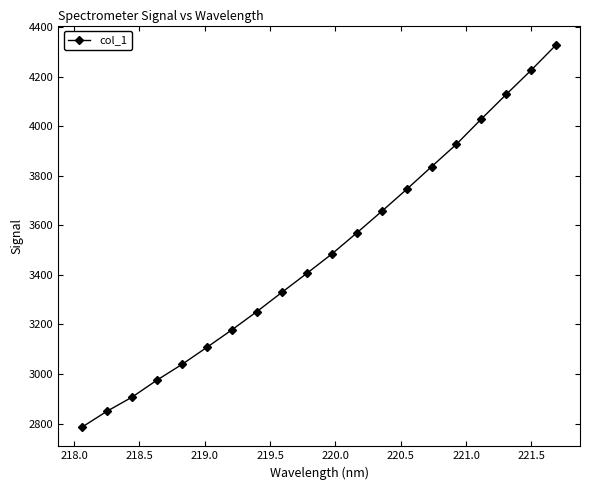

What is the average value?

3488.4